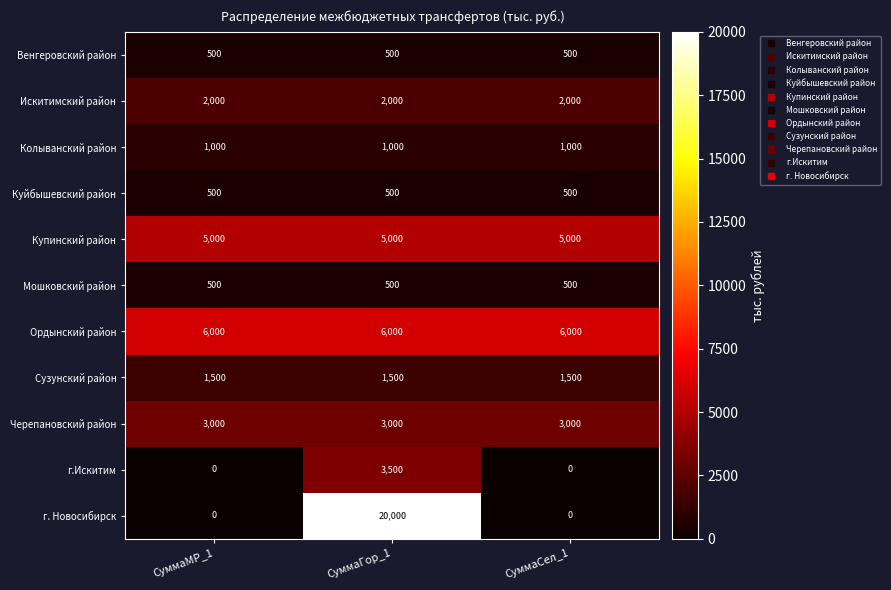

What is the approximate value of Мошковский район at СуммаГор_1?

500